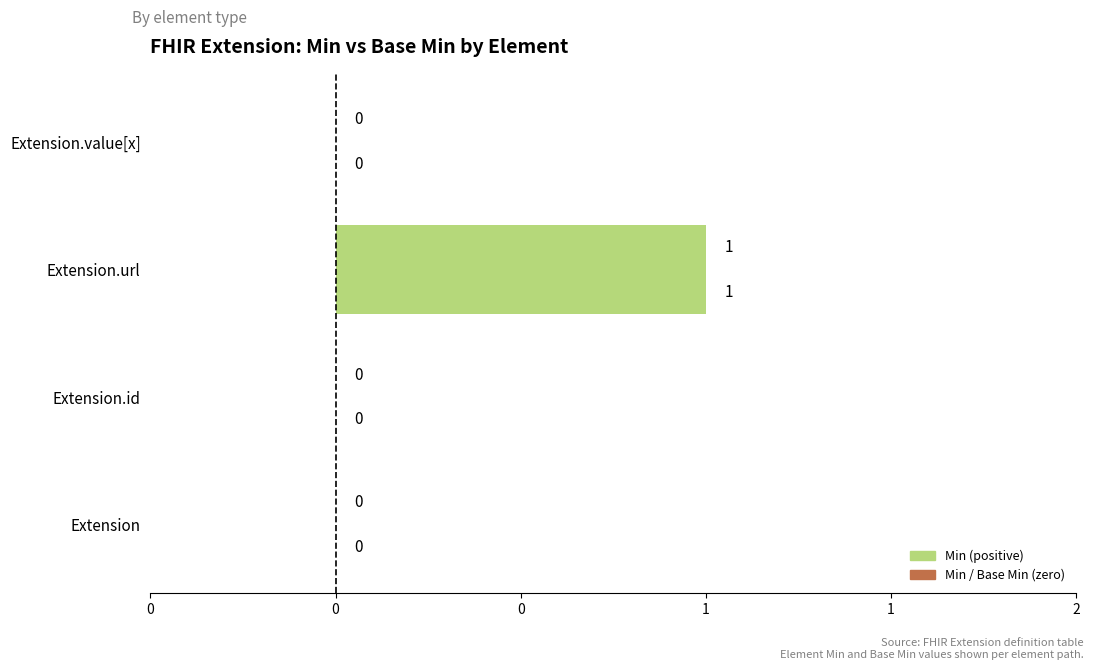

What is the maximum value shown in the chart?

1